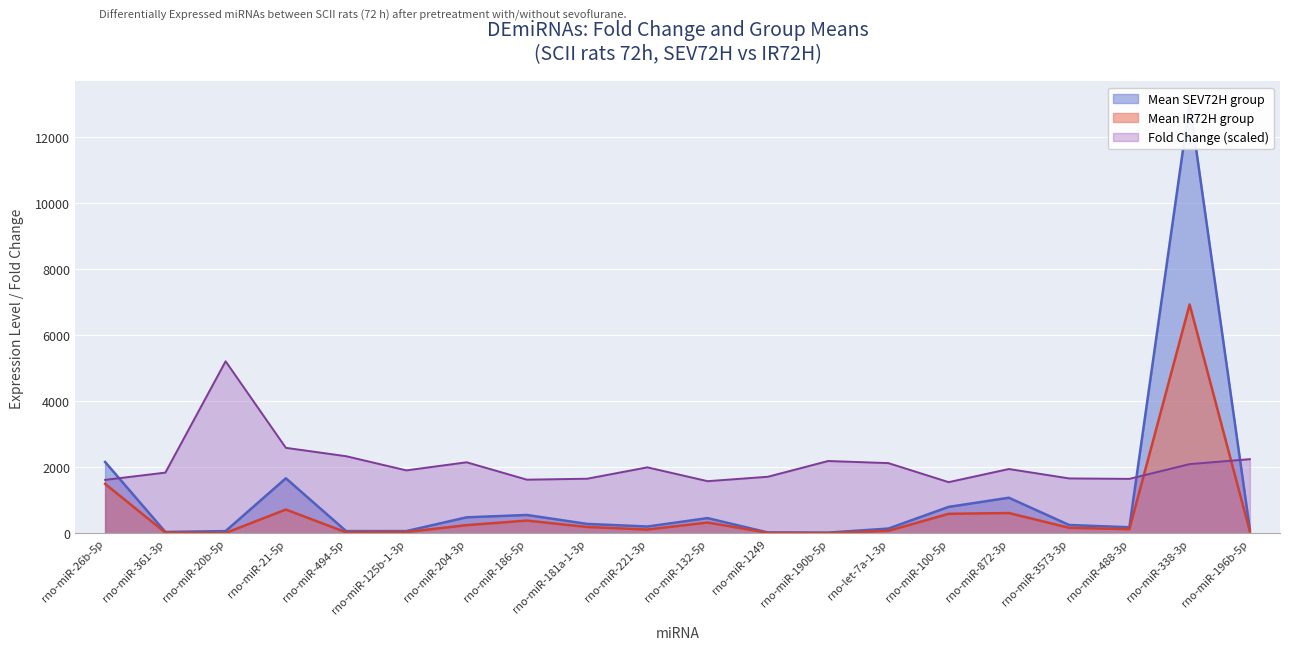

What is the label of the 12th point from the right?

rno-miR-181a-1-3p